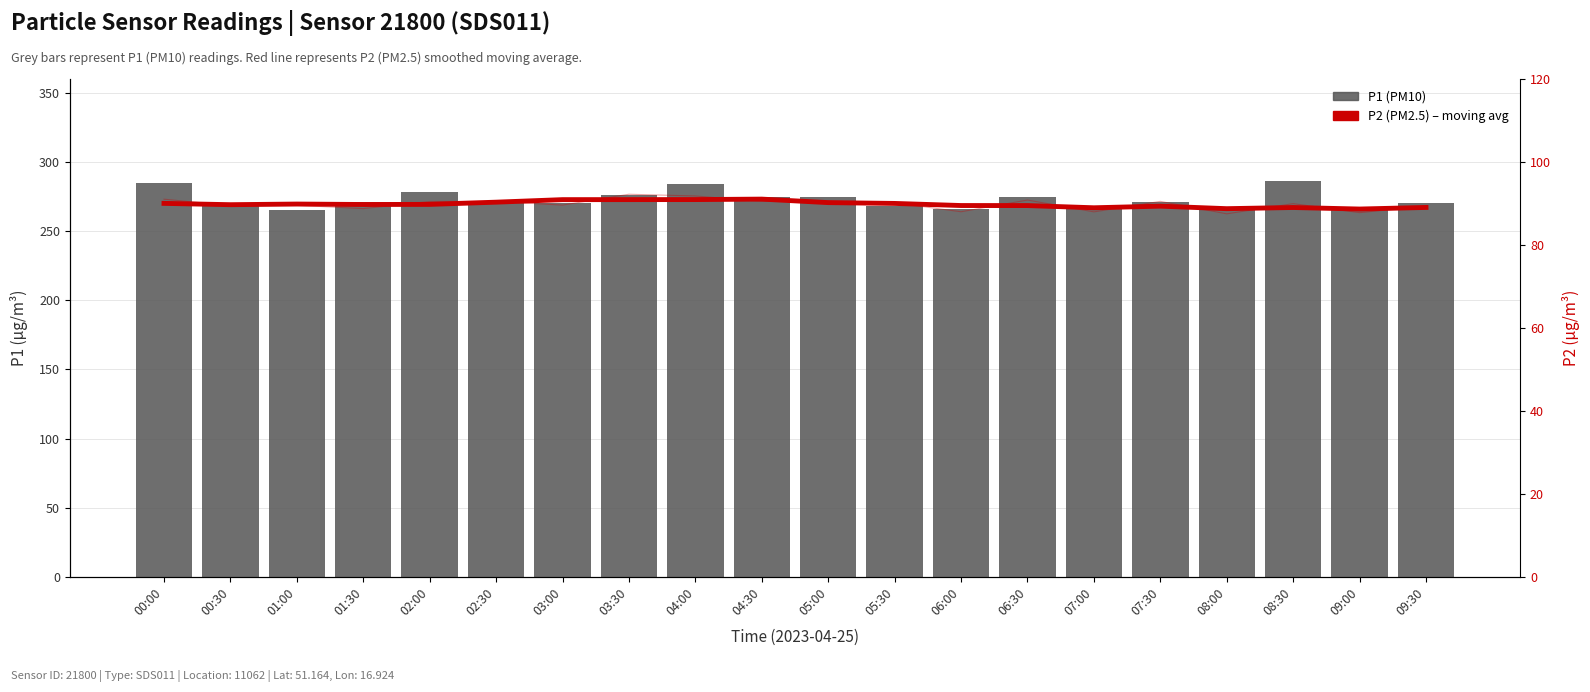

Rank the series by their average value, from lowest to highest.

P2 (PM2.5) – moving avg, P1 (PM10)